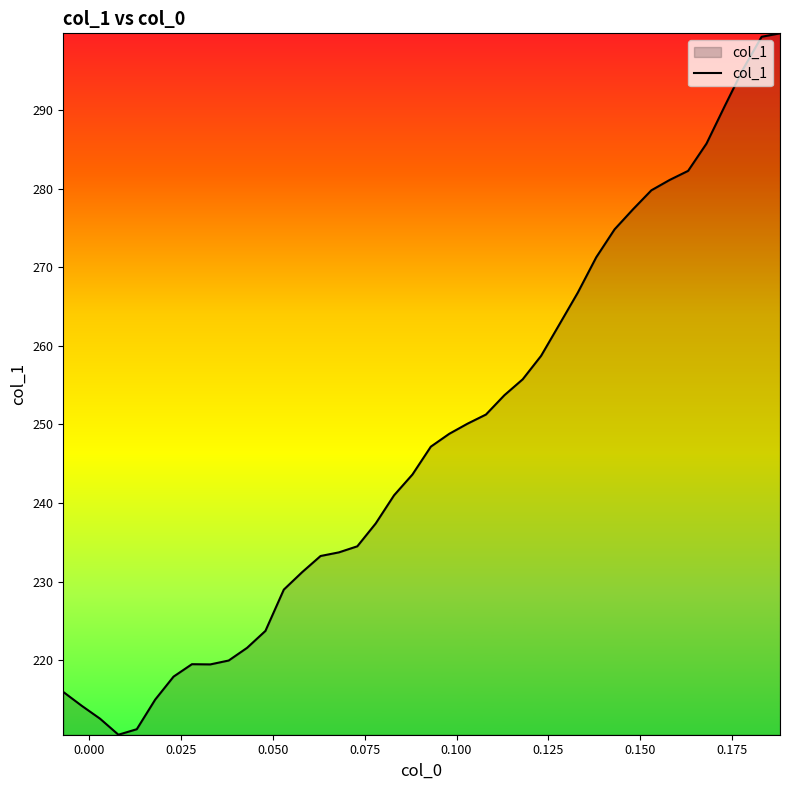

What is the maximum value shown in the chart?

299.8